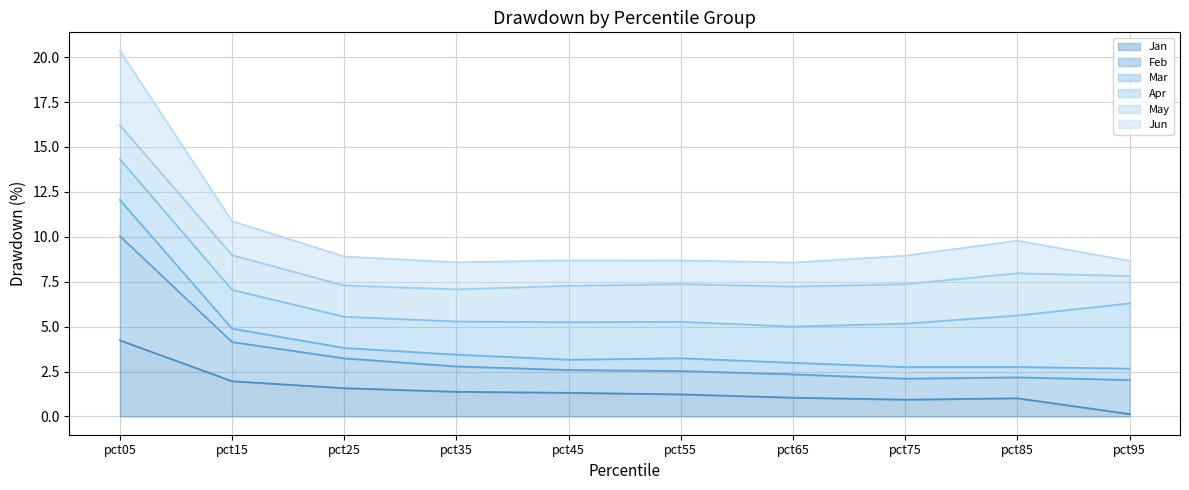

What is the total value across all series at pct75?

8.9